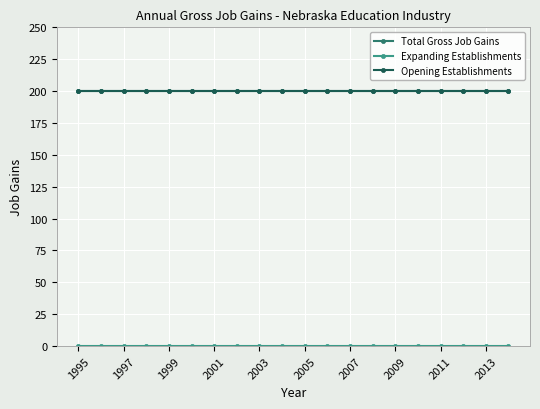

Does the chart have visible grid lines?

Yes